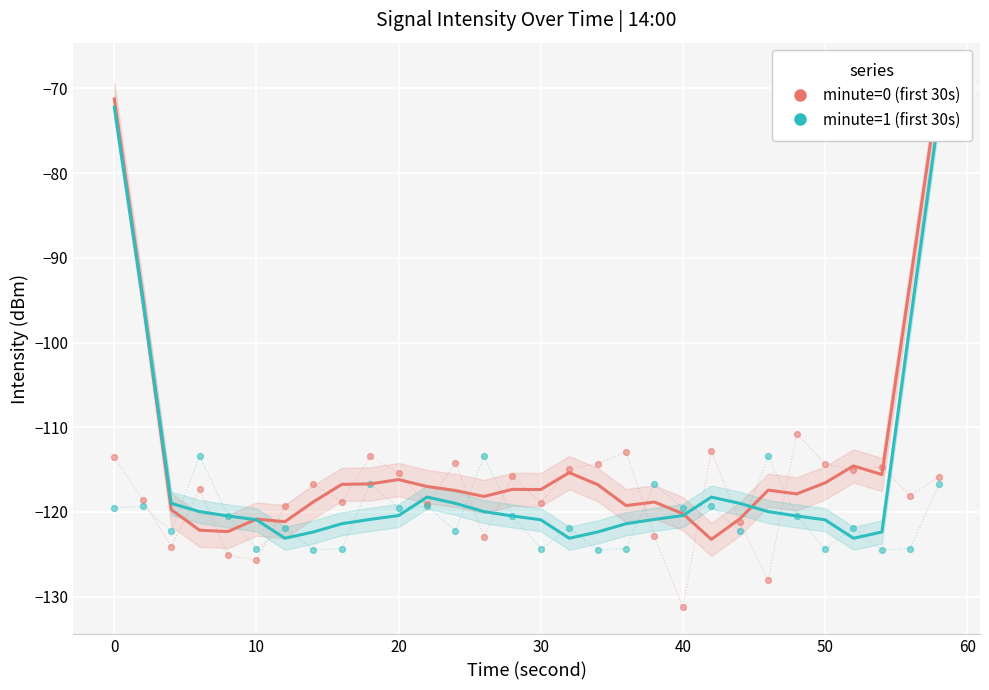

What are all the series names shown in the legend?

minute=0 (first 30s), minute=1 (first 30s)